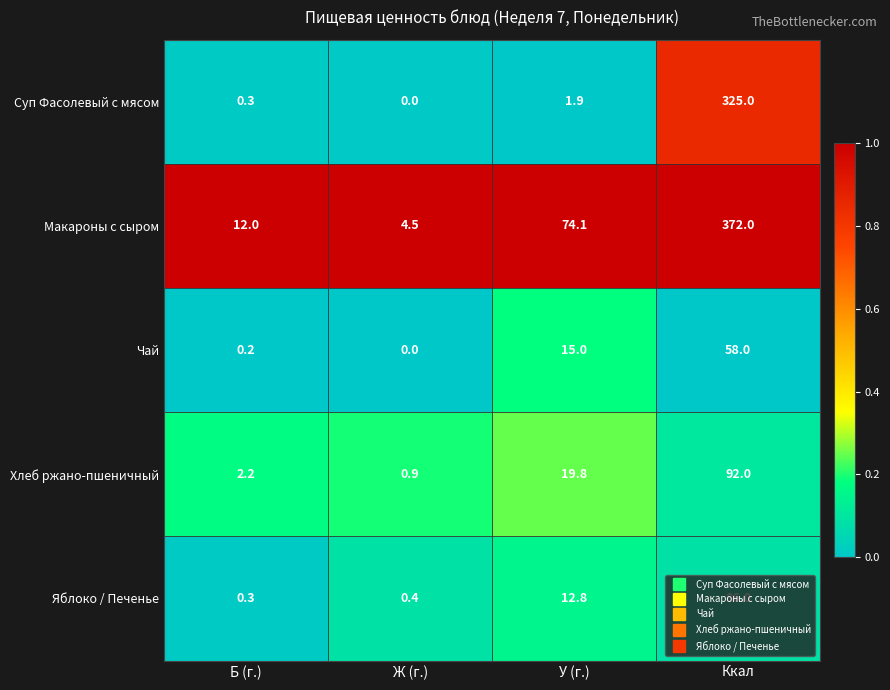

How many categories are shown in the chart?

4